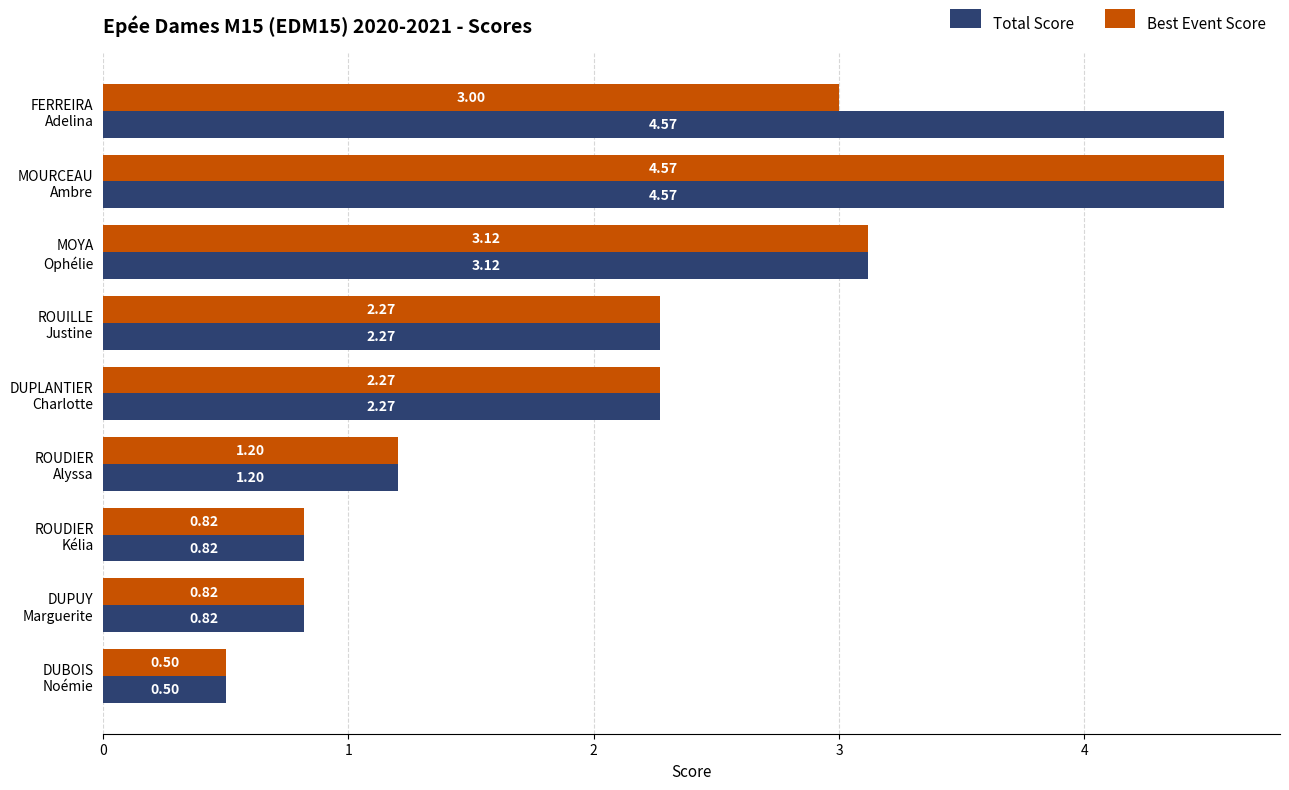

What are all the series names shown in the legend?

Total Score, Best Event Score